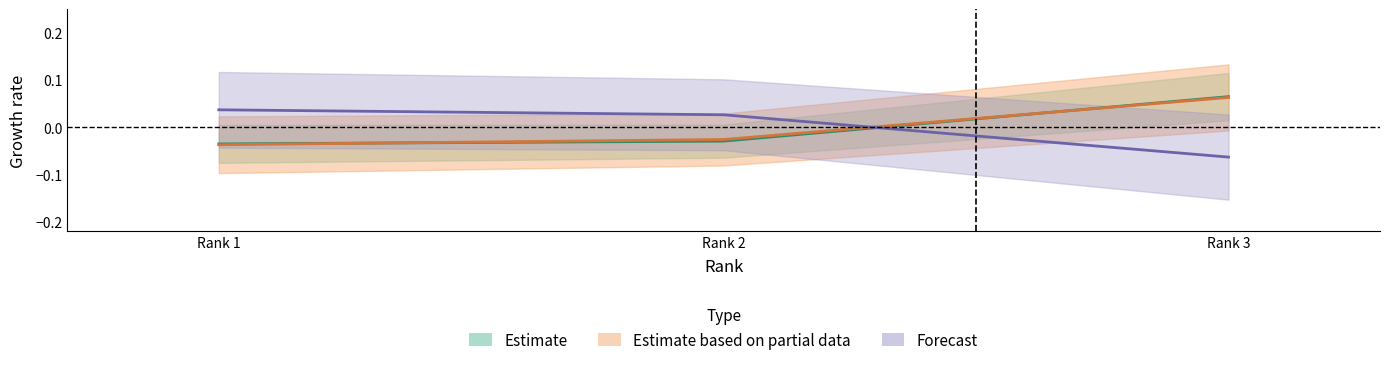

The value of Citable Docs. (3years) at Rank 1 is -0.0. True or false?

True